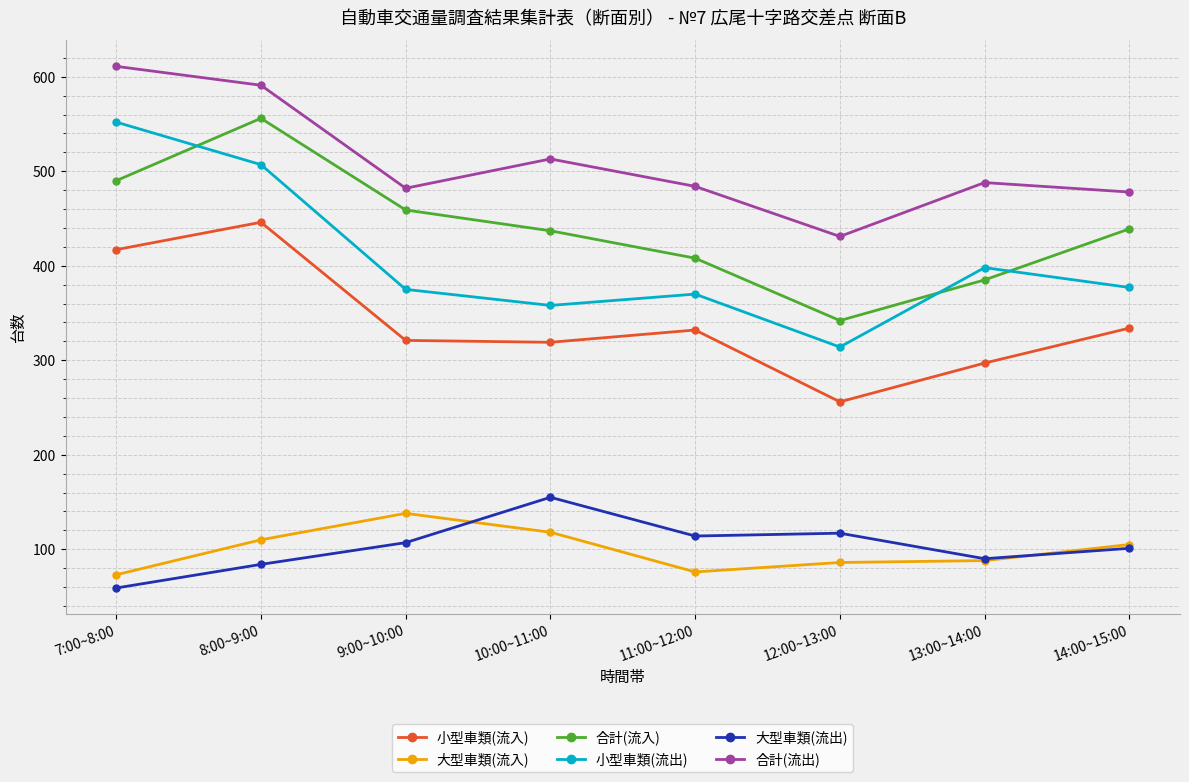

What is the value of the 合計(流出) point at the 1st from the left?

611